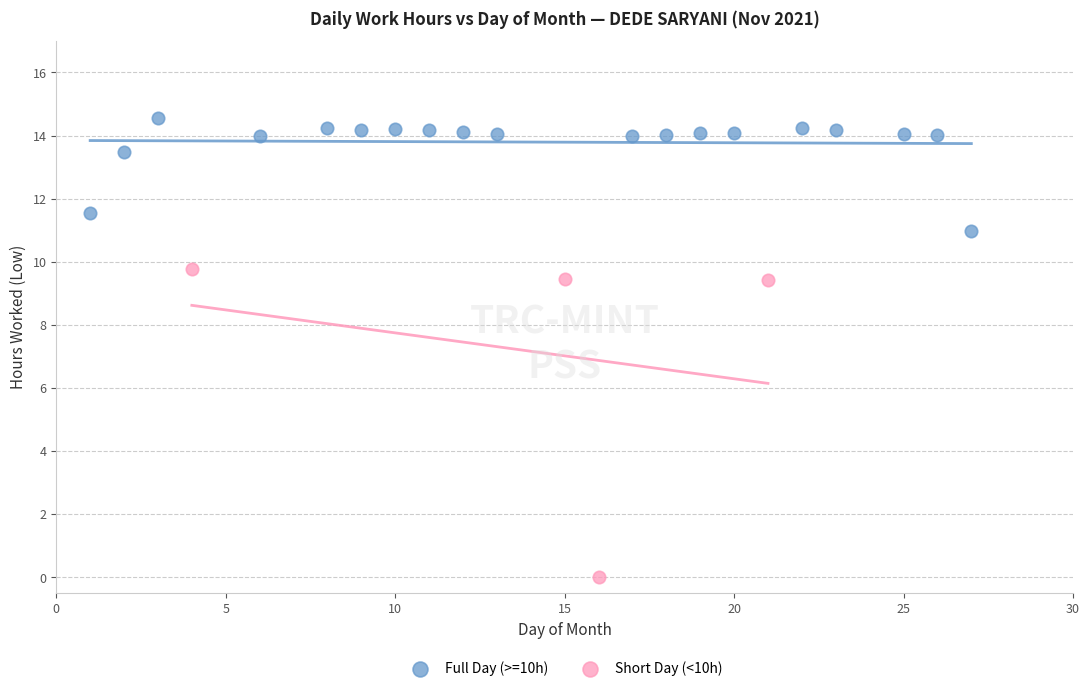

Which series reaches the maximum Y coordinate?

Full Day (>=10h)